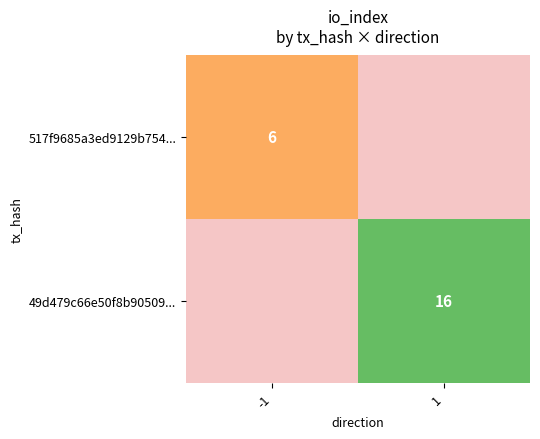

The value of 49d479c66e50f8b90509... at 1 is 21.8. True or false?

False